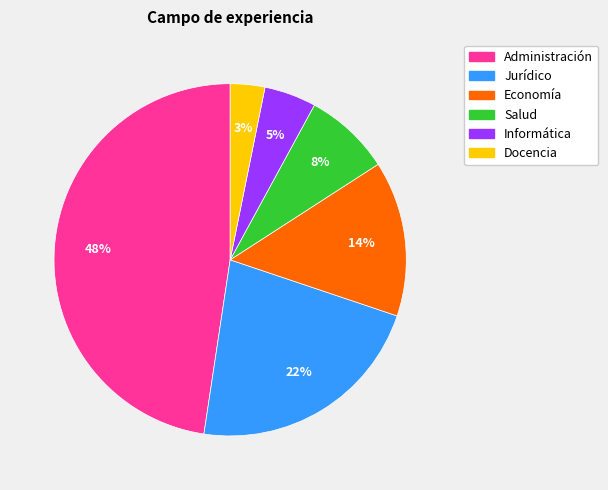

What percentage is the Salud slice, to the nearest percent?

8%